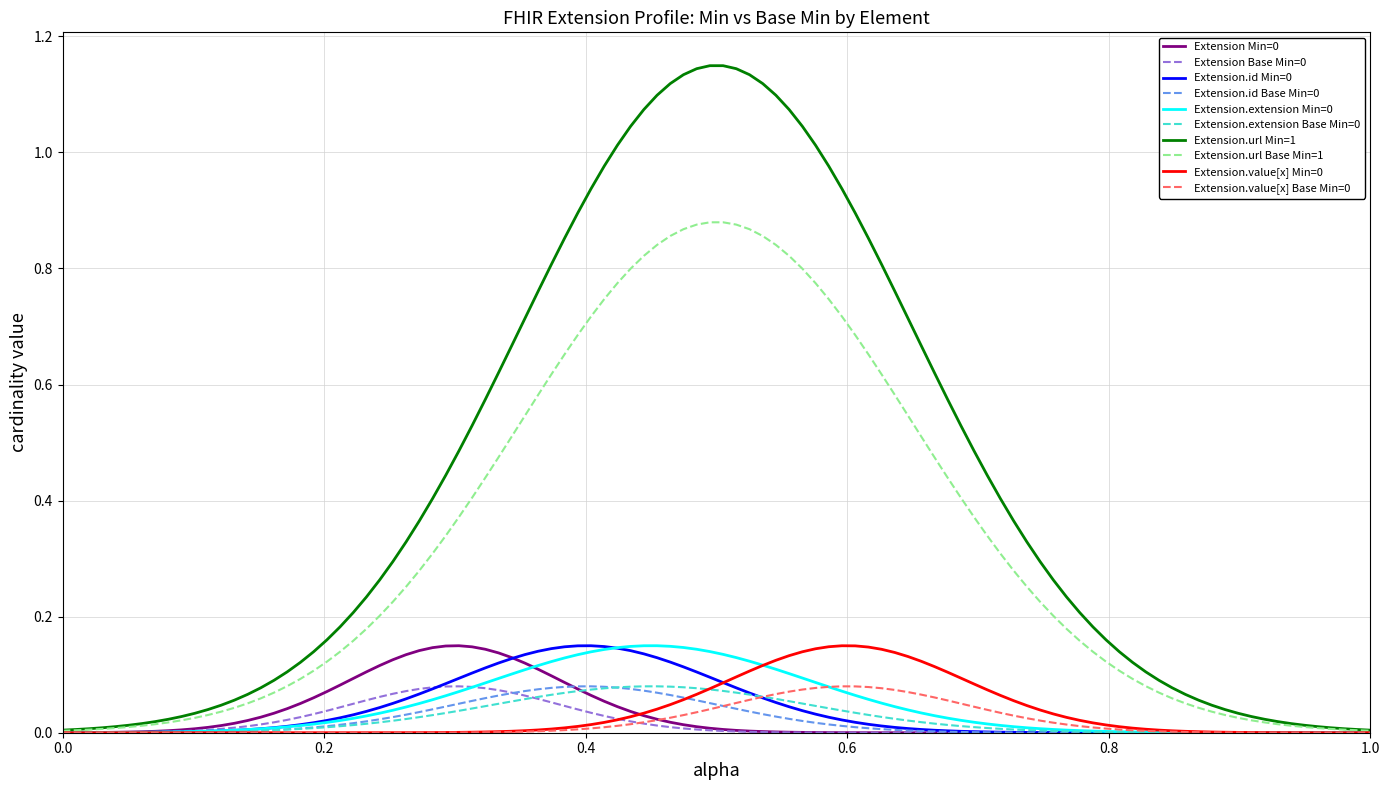

Which series has the largest range (max minus min)?

Extension.url Min=1